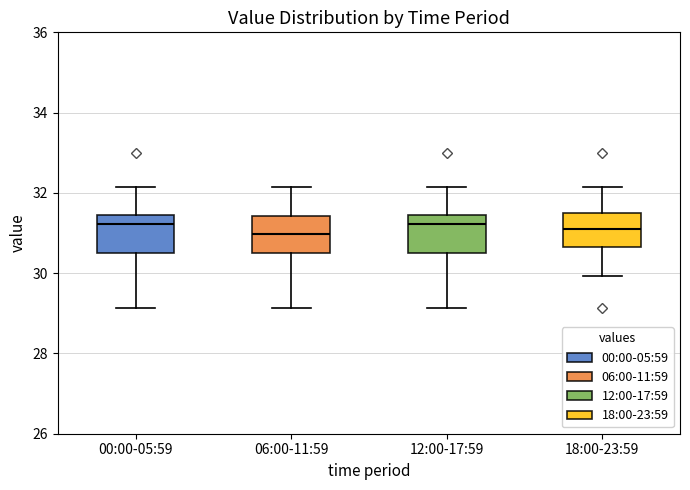

Reading left to right, read every box against the y-axis: the position of its median line, the range the box covers, and the ends of its whiskers. The values are not printed on the chart, so give them approximately, as read against the axis.

00:00-05:59: median 31.2, box 30.6 to 31.4, whiskers 29.2 to 32.2
06:00-11:59: median 31.0, box 30.6 to 31.4, whiskers 29.2 to 32.2
12:00-17:59: median 31.2, box 30.6 to 31.4, whiskers 29.2 to 32.2
18:00-23:59: median 31.2, box 30.6 to 31.6, whiskers 30.0 to 32.2